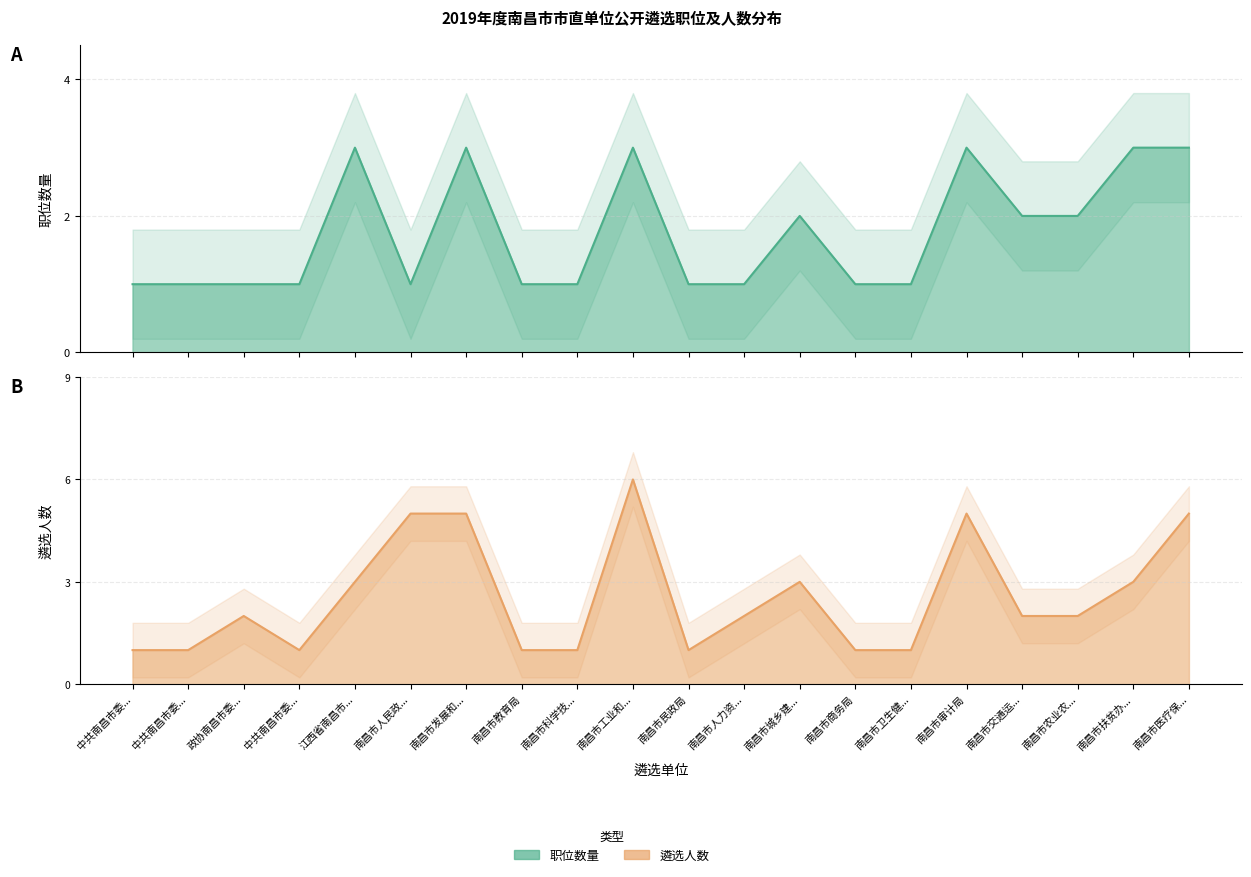

True or false: 职位数量 has more than 2 points higher than both neighbors.

True